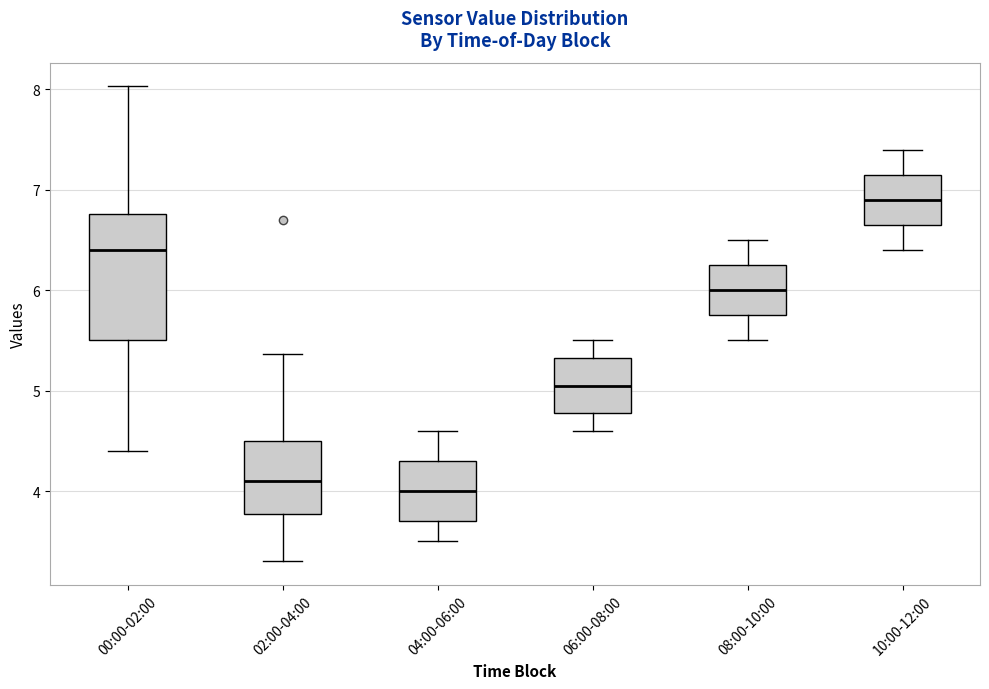

Reading left to right, transcribe this box plot: for each box, give where its median line is, the range the box spans, and where its two whiskers end, as read against the y-axis. The values are not printed on the chart, so give them approximately, as read against the axis.

00:00-02:00: median 6.4, box 5.5 to 6.8, whiskers 4.4 to 8.0
02:00-04:00: median 4.1, box 3.8 to 4.5, whiskers 3.3 to 5.4
04:00-06:00: median 4.0, box 3.7 to 4.3, whiskers 3.5 to 4.6
06:00-08:00: median 5.1, box 4.8 to 5.3, whiskers 4.6 to 5.5
08:00-10:00: median 6.0, box 5.8 to 6.3, whiskers 5.5 to 6.5
10:00-12:00: median 6.9, box 6.7 to 7.2, whiskers 6.4 to 7.4